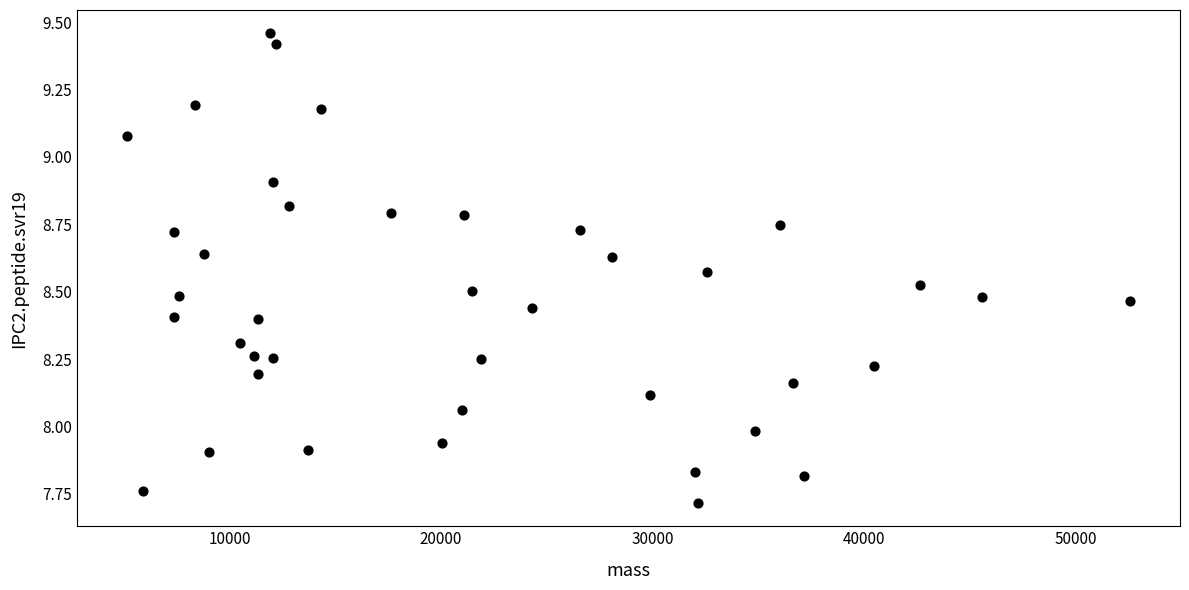

What is the range of Y values (max minus min)?

1.7